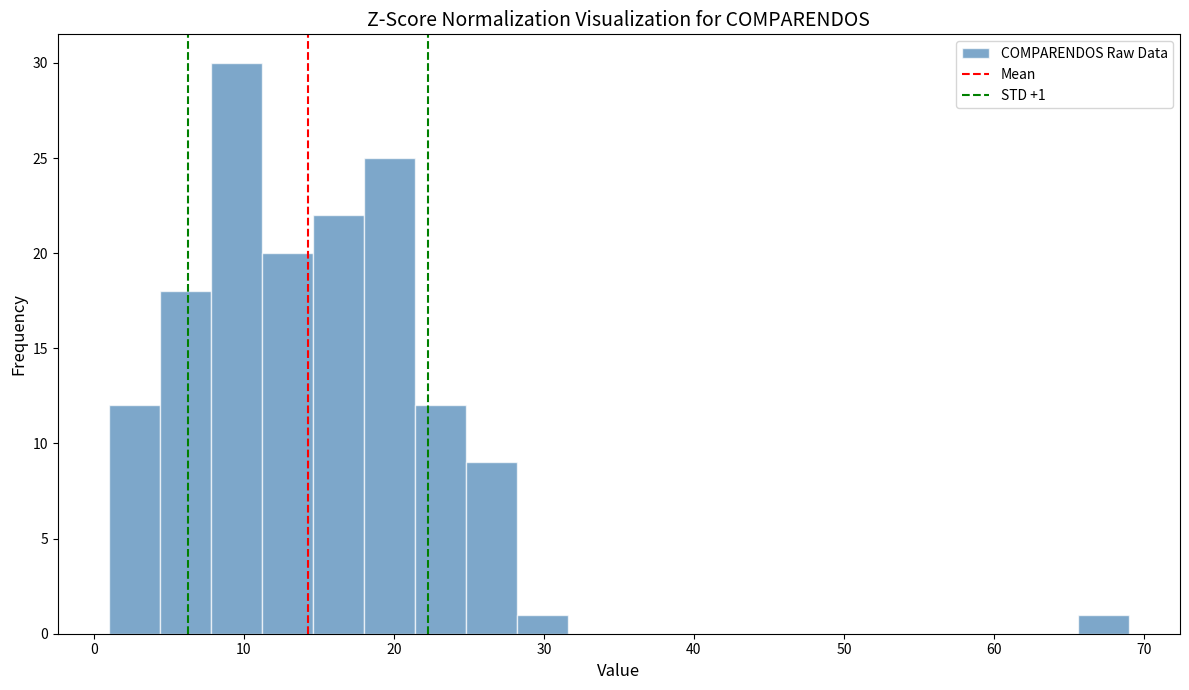

Around what value on the x-axis is the tallest bar? Give the approximate position of its centre, as read against the axis.

10